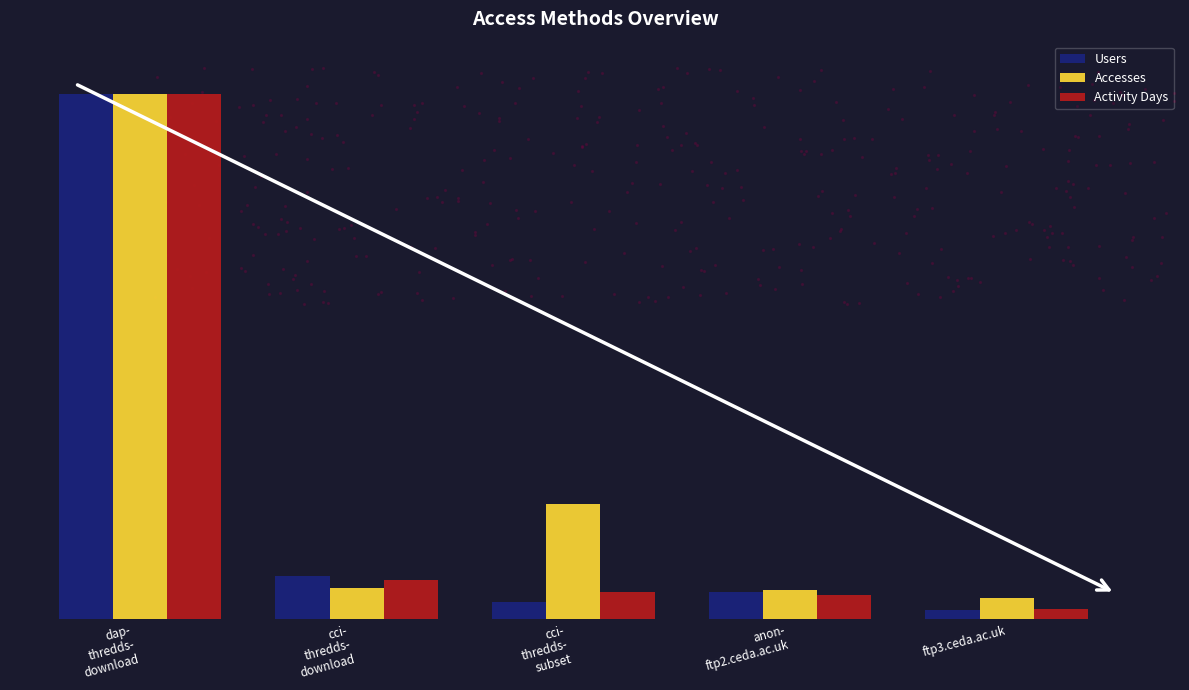

Which series has the widest spread of Y values?

Users